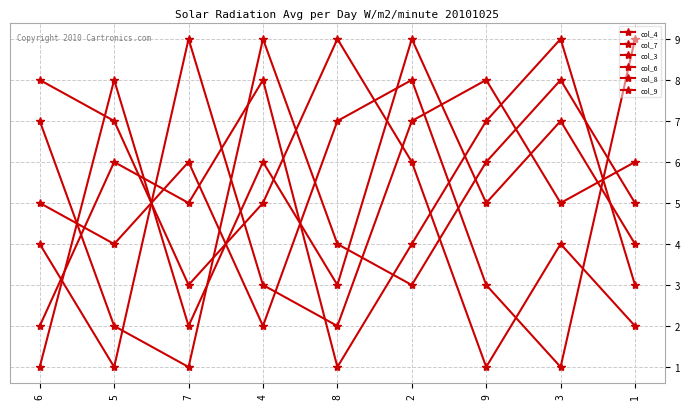

How many lines are shown in the chart?

6